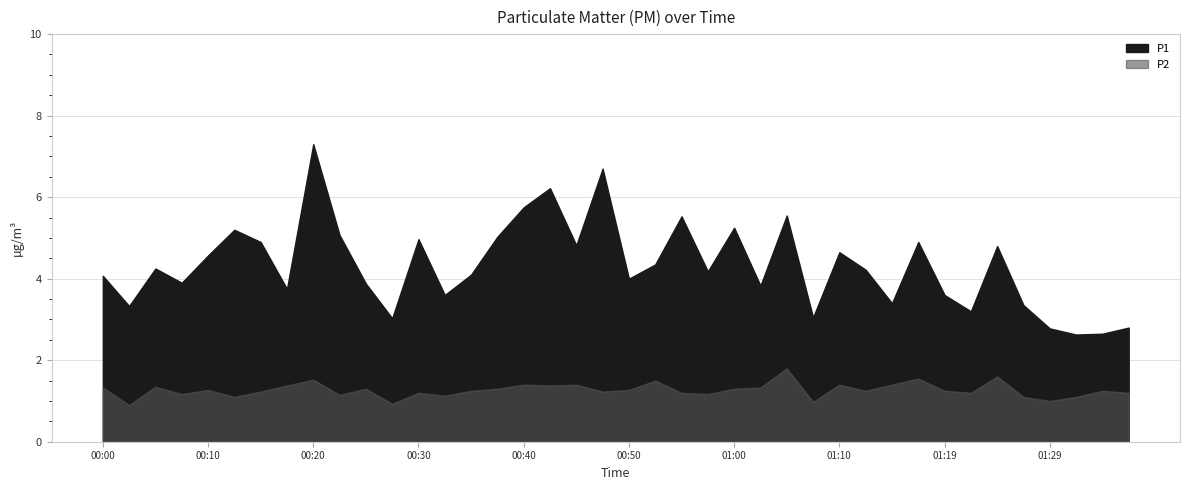

What is the value of the P1 point at the 4th from the left?

3.9